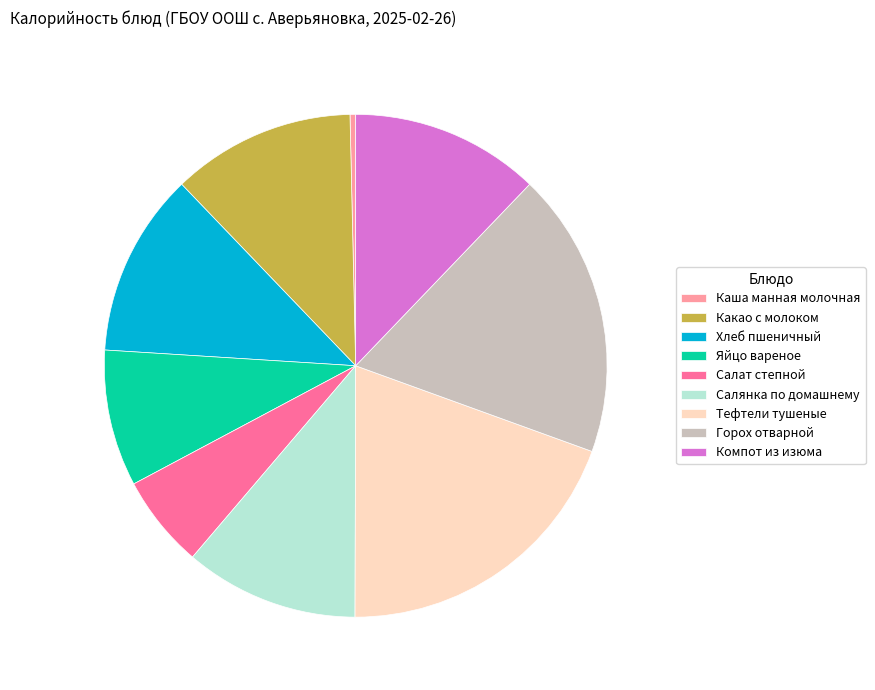

The Тефтели тушеные slice represents 9% of the pie. True or false?

False